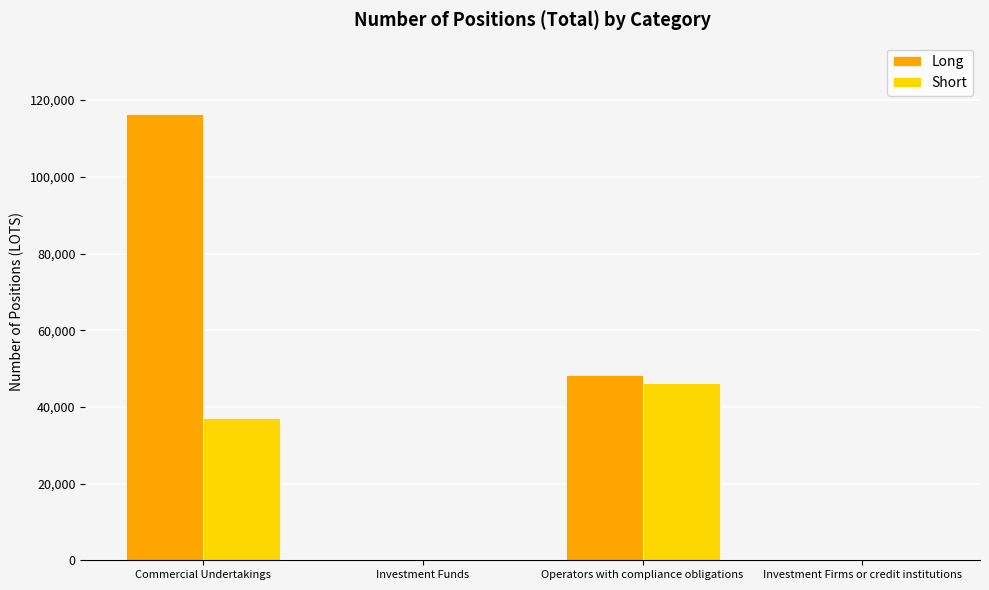

True or false: Short has a value of 73357 at Operators with compliance obligations.

False